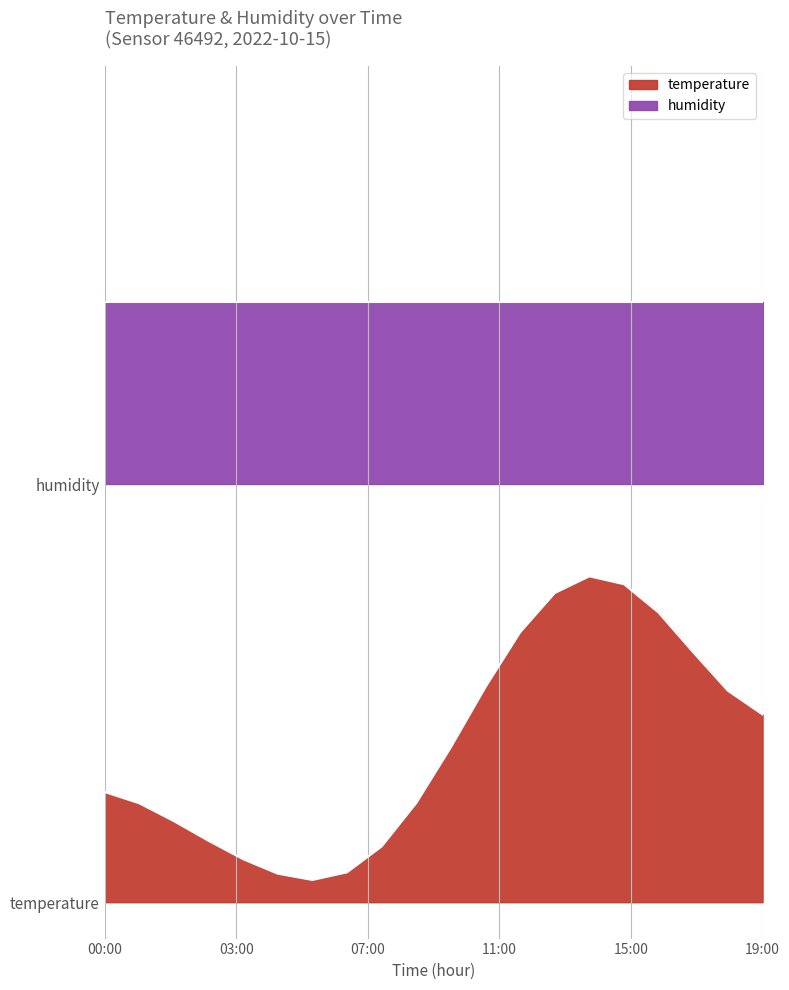

The value at 15:00 is 0.9. True or false?

True